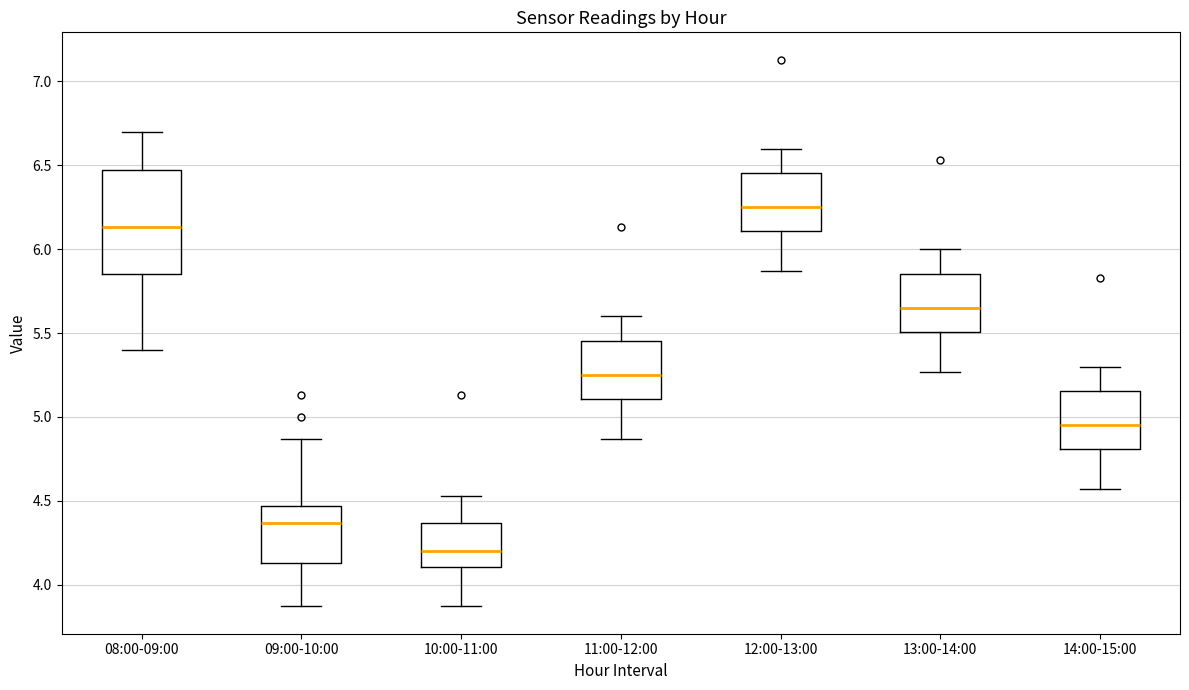

Reading left to right, transcribe this box plot: for each box, give where its median line is, the range the box spans, and where its two whiskers end, as read against the y-axis. The values are not printed on the chart, so give them approximately, as read against the axis.

08:00-09:00: median 6.15, box 5.85 to 6.45, whiskers 5.40 to 6.70
09:00-10:00: median 4.35, box 4.15 to 4.45, whiskers 3.85 to 4.85
10:00-11:00: median 4.20, box 4.10 to 4.35, whiskers 3.85 to 4.55
11:00-12:00: median 5.25, box 5.10 to 5.45, whiskers 4.85 to 5.60
12:00-13:00: median 6.25, box 6.10 to 6.45, whiskers 5.85 to 6.60
13:00-14:00: median 5.65, box 5.50 to 5.85, whiskers 5.25 to 6.00
14:00-15:00: median 4.95, box 4.80 to 5.15, whiskers 4.55 to 5.30